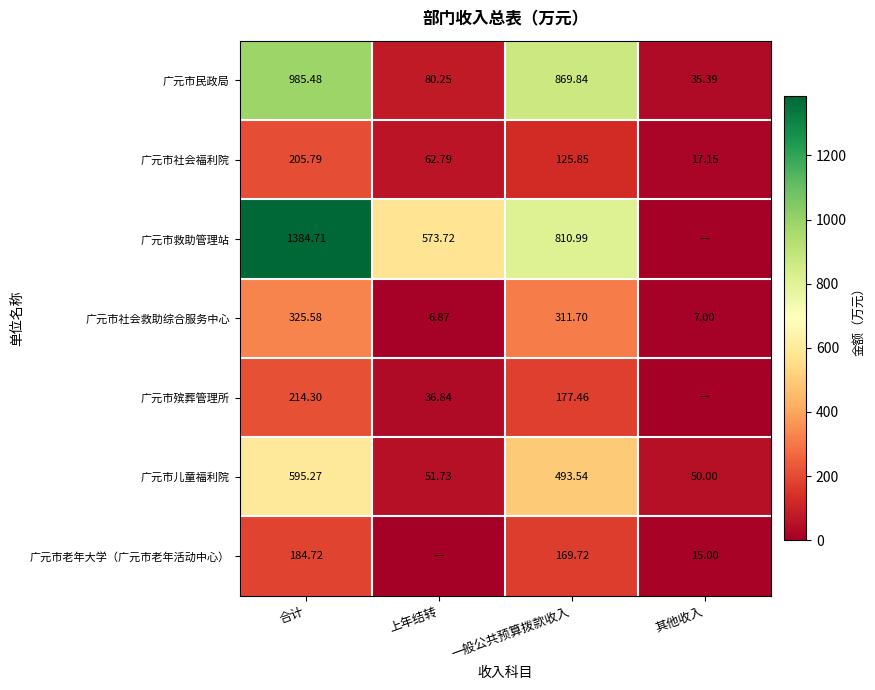

Between 合计 and 一般公共预算拨款收入, which series saw the biggest shift?

广元市救助管理站